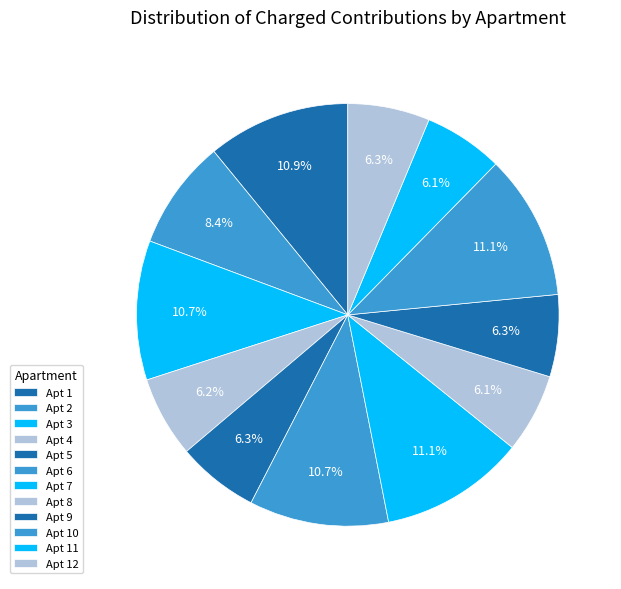

How many segments does this pie chart have?

12